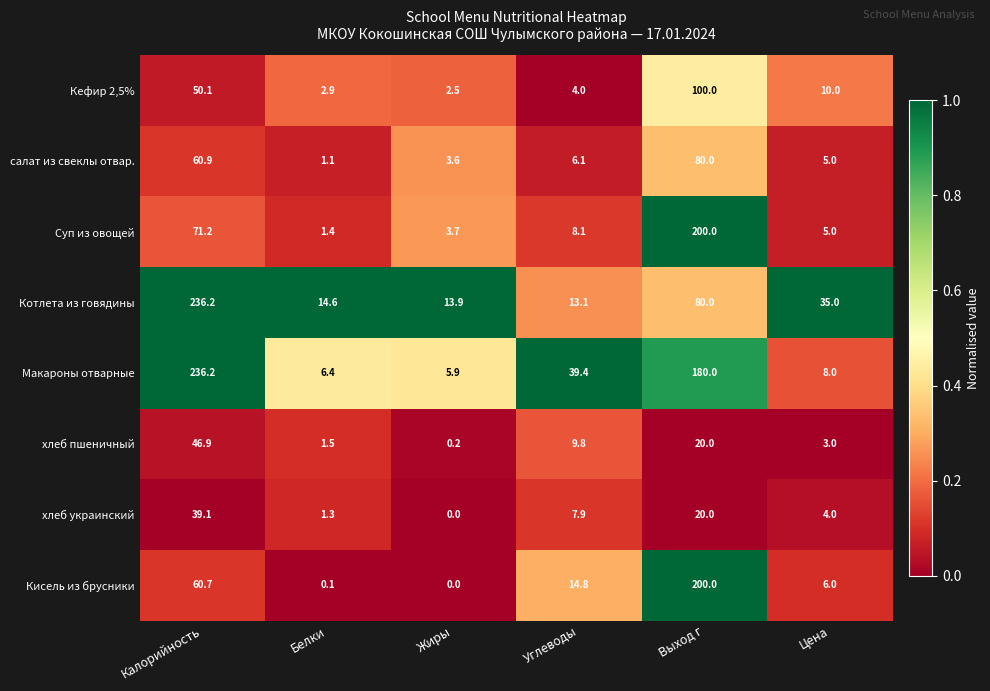

Which series has the largest range (max minus min)?

Макароны отварные